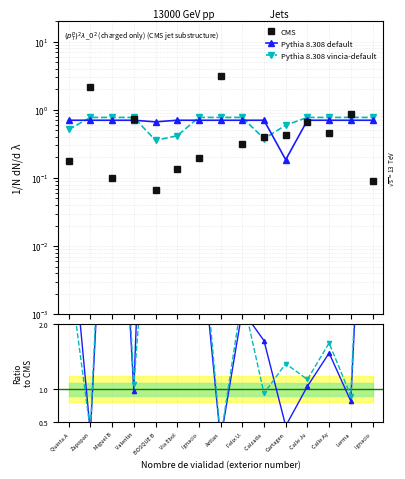

What is the average value of the Pythia 8.308 default series?

0.7